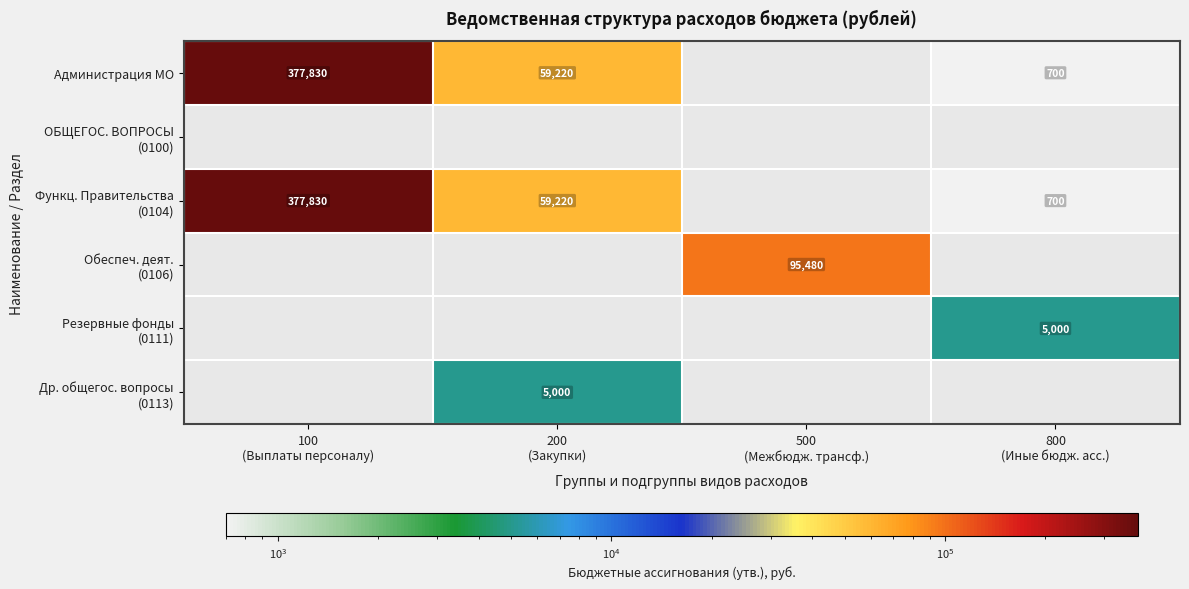

How many data points in Др. общегос. вопросы (0113) are above 0?

1